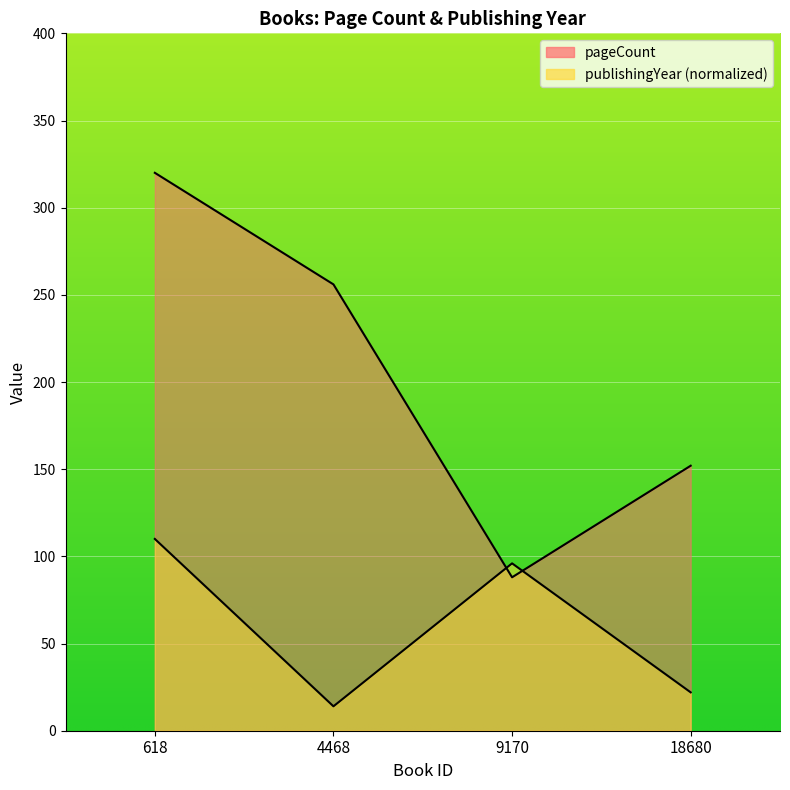

What is the sum of the pageCount values at 18680 and 4468?

408